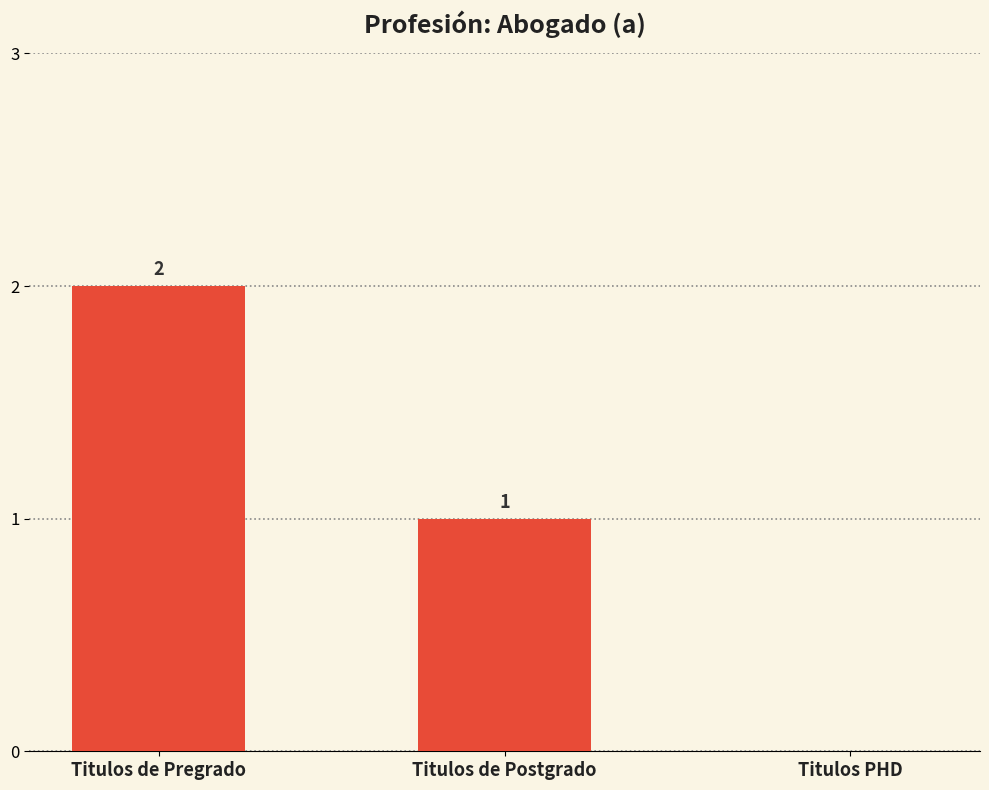

Which category has the highest value across all series?

Titulos de Pregrado